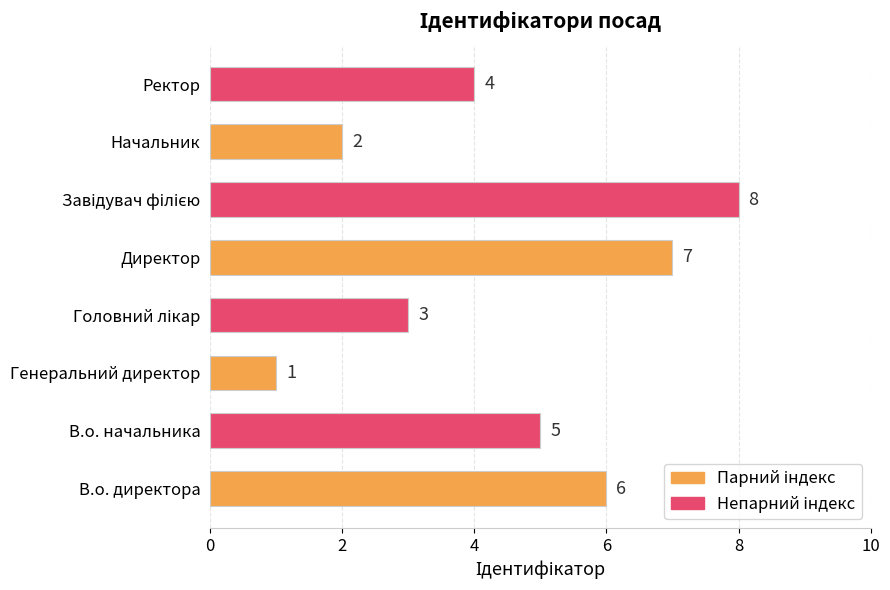

At which category does the chart reach its minimum across all series?

Генеральний директор